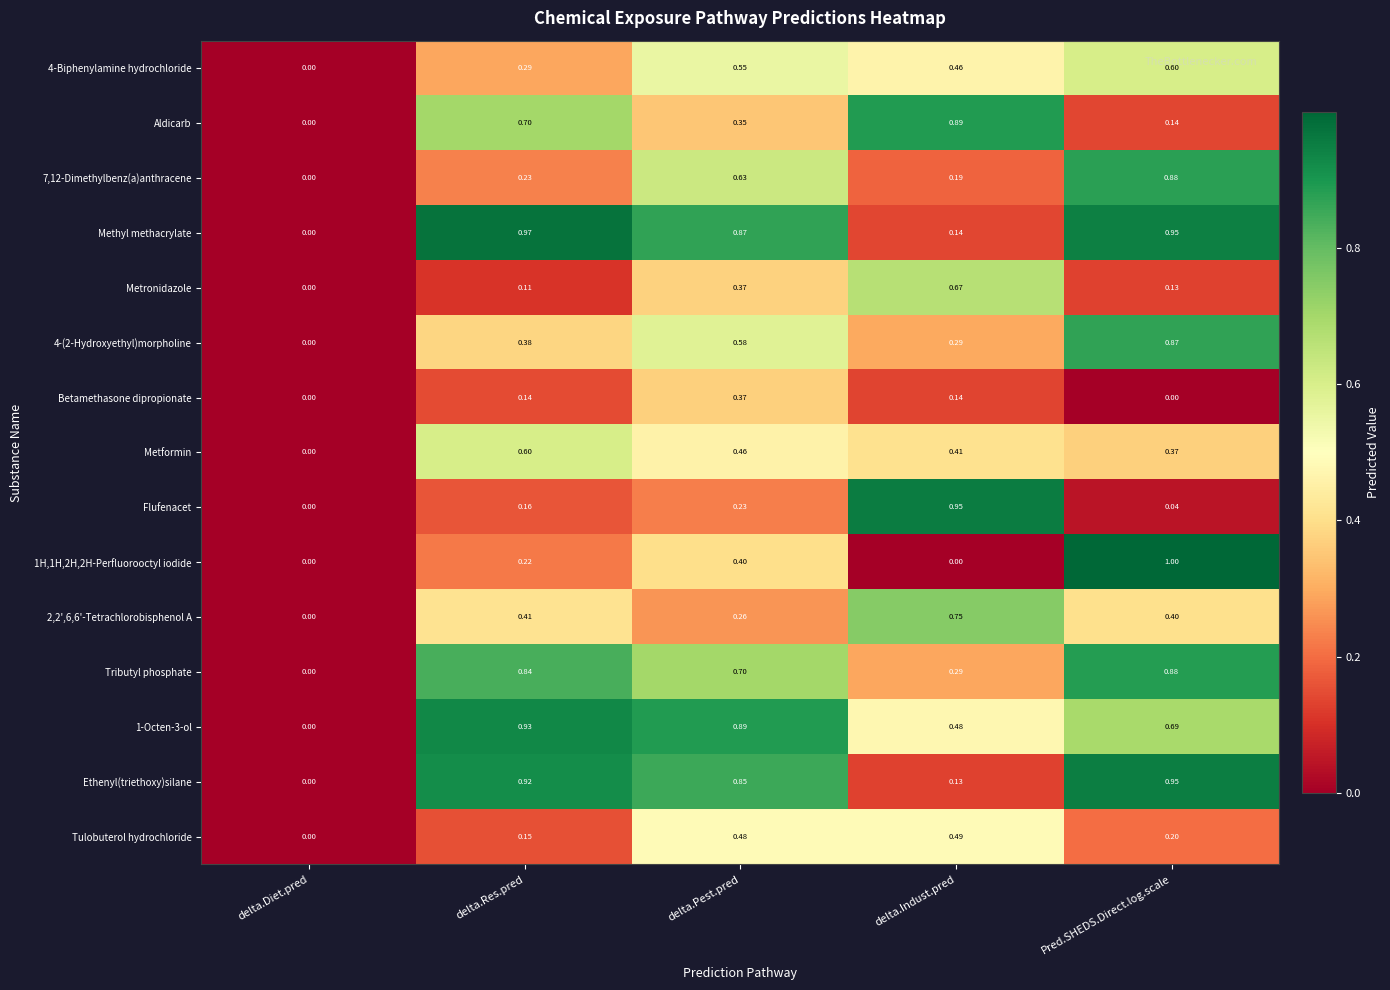

Which category has the highest value across all series?

Pred.SHEDS.Direct.log.scale